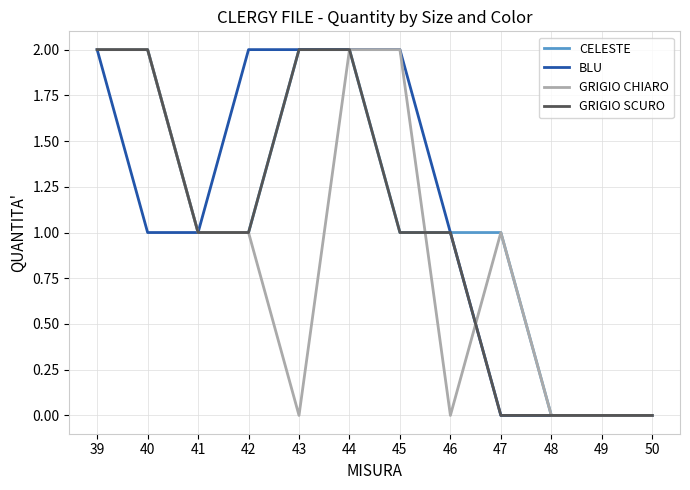

Which series changed the most between 39 and 46?

GRIGIO CHIARO